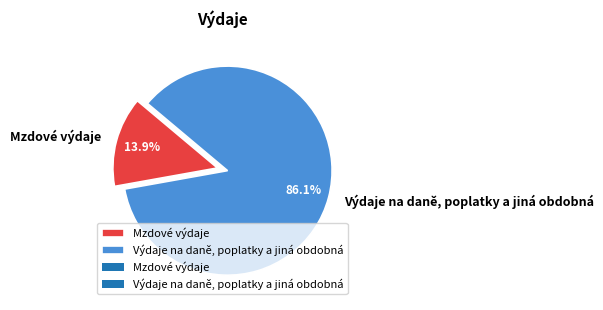

Approximately how many times larger is the value at Mzdové výdaje compared to Výdaje na daně, poplatky a jiná obdobná?

0.2